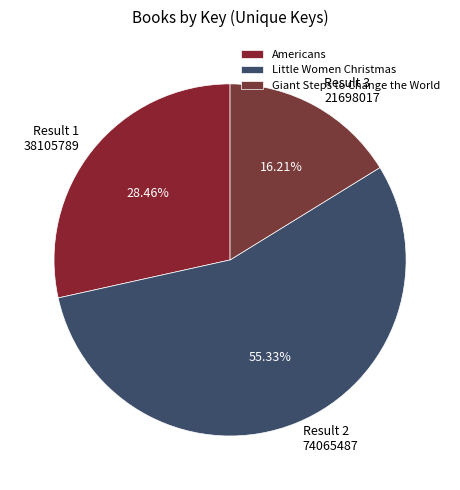

Which slice is the largest?

Little Women Christmas